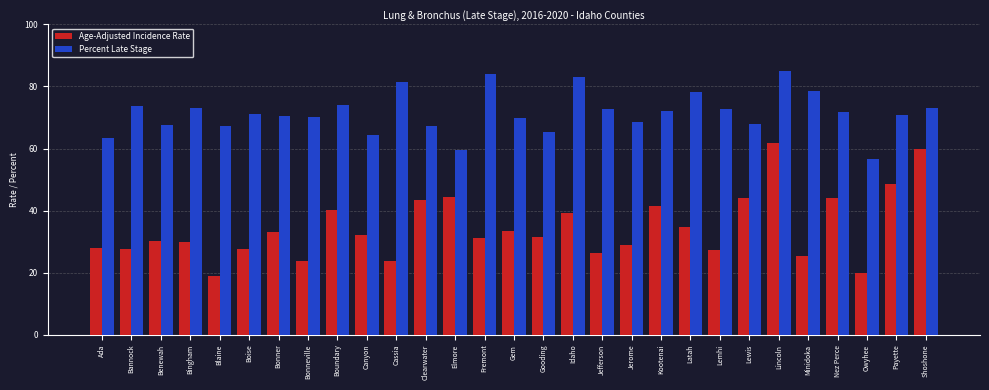

True or false: Age-Adjusted Incidence Rate has a value of 29.1 at Jerome.

True